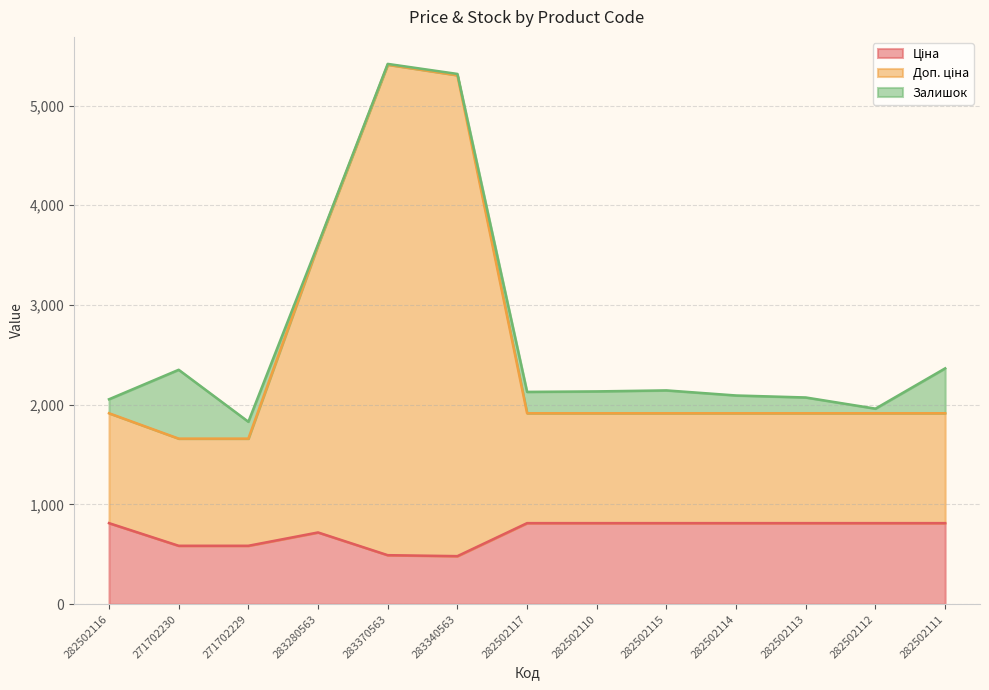

What is the difference between the Доп. ціна values at 282502111 and 283280563?

1683.3